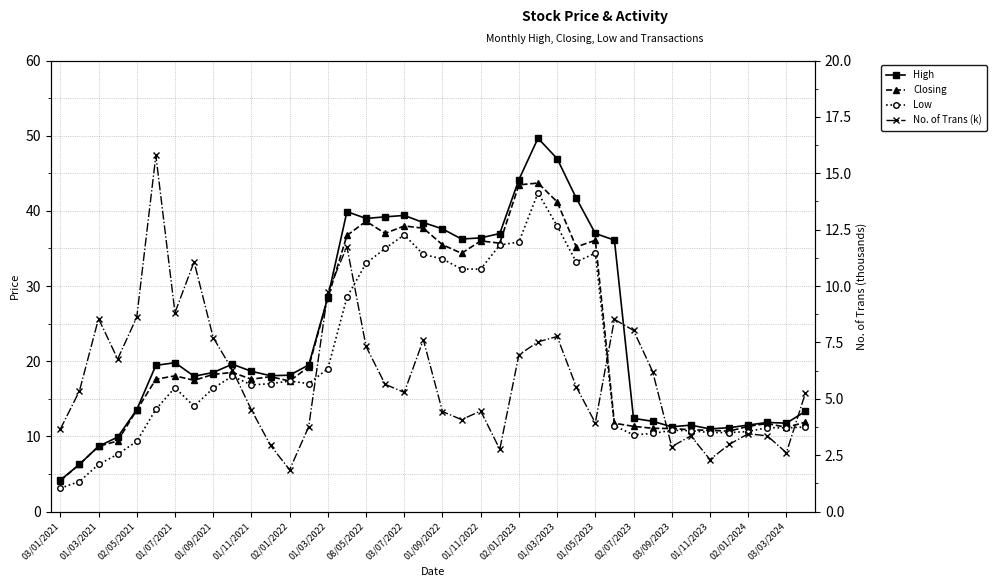

What is the difference between the second highest and second lowest values in the No. of Trans (k) series?

9.4